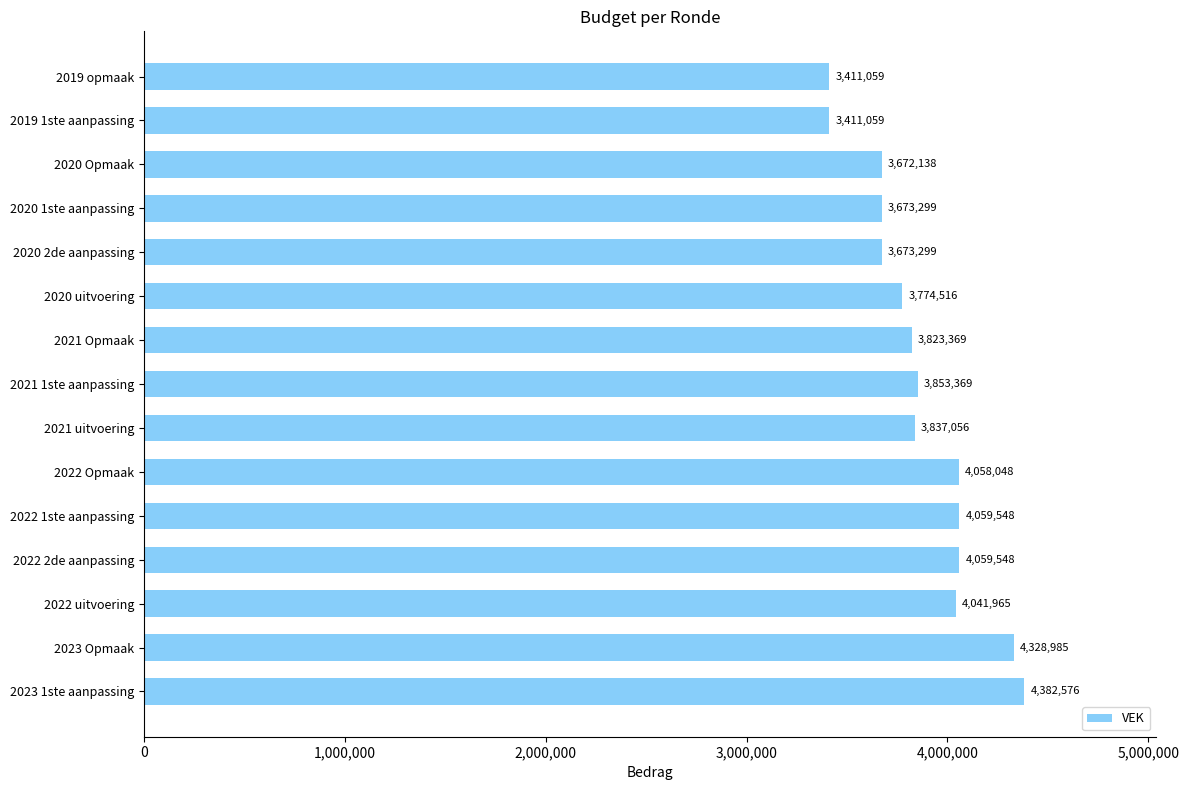

How many distinct data groups are displayed?

1